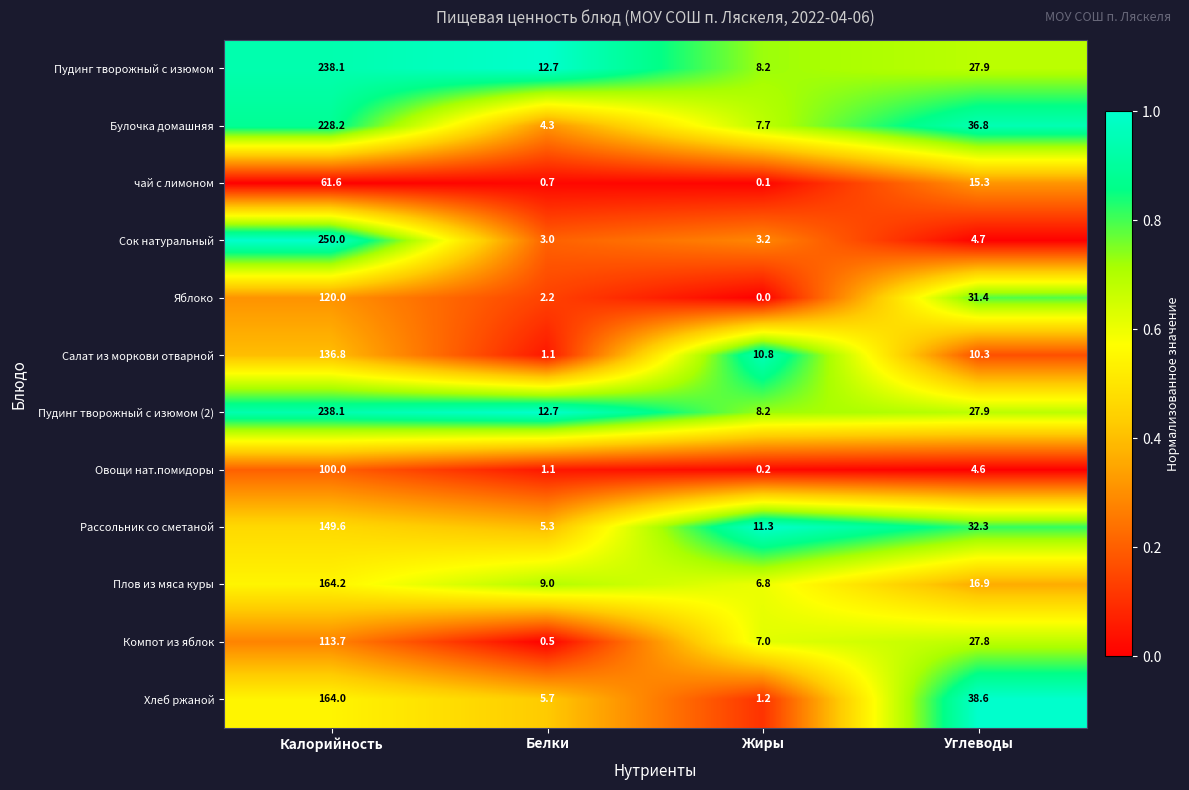

Is it true that Салат из моркови отварной equals 4.3 at Жиры?

False